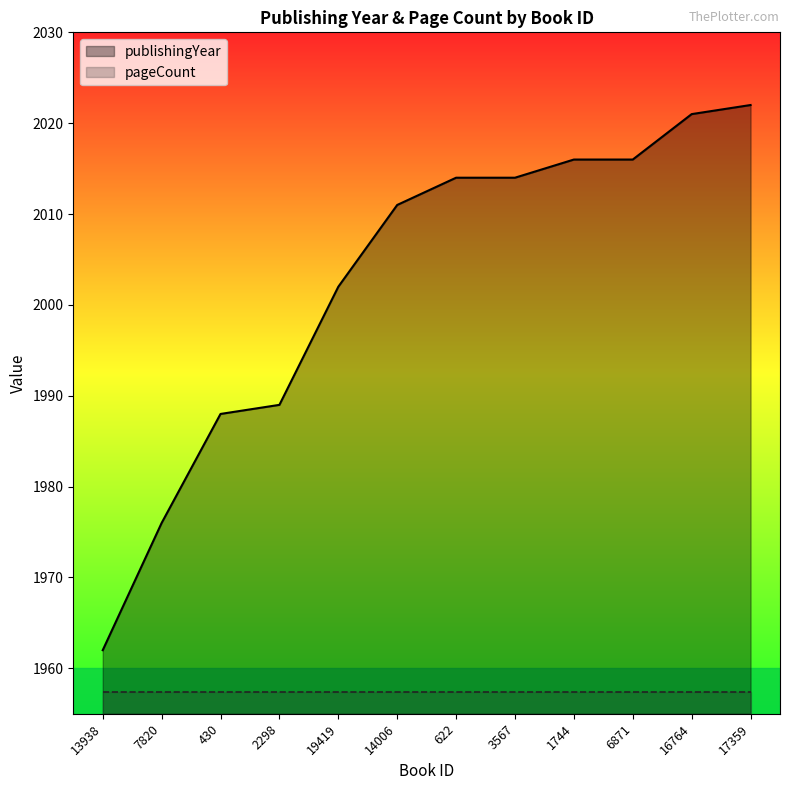

What is the ratio of the value at 6871 to the value at 622?

1.0